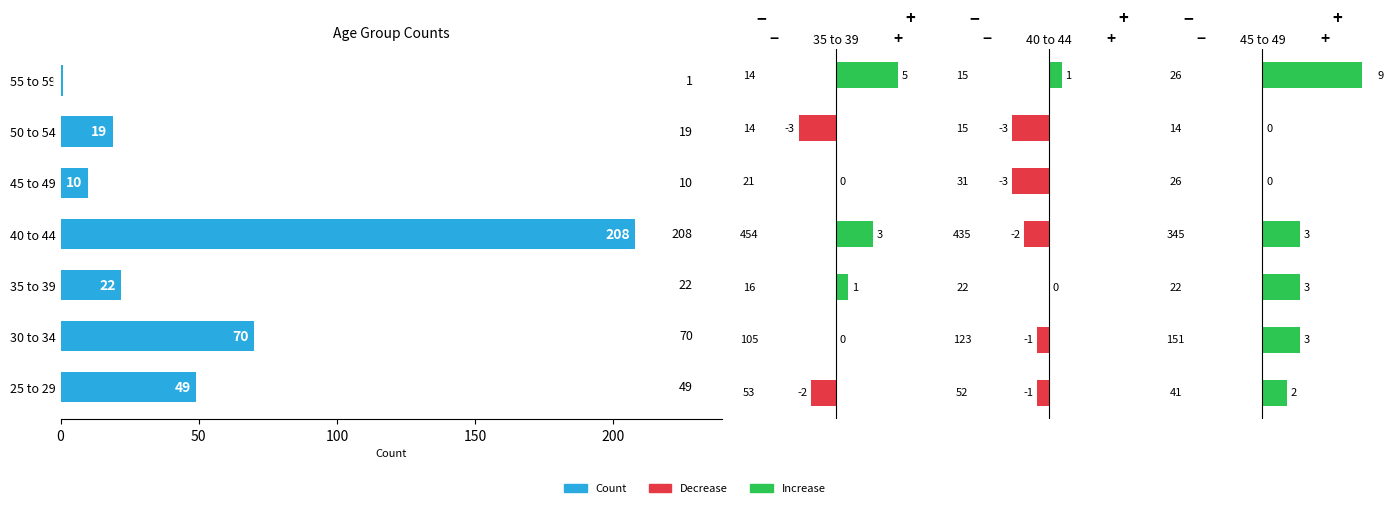

What is the change in value from 50 to 150?

+138